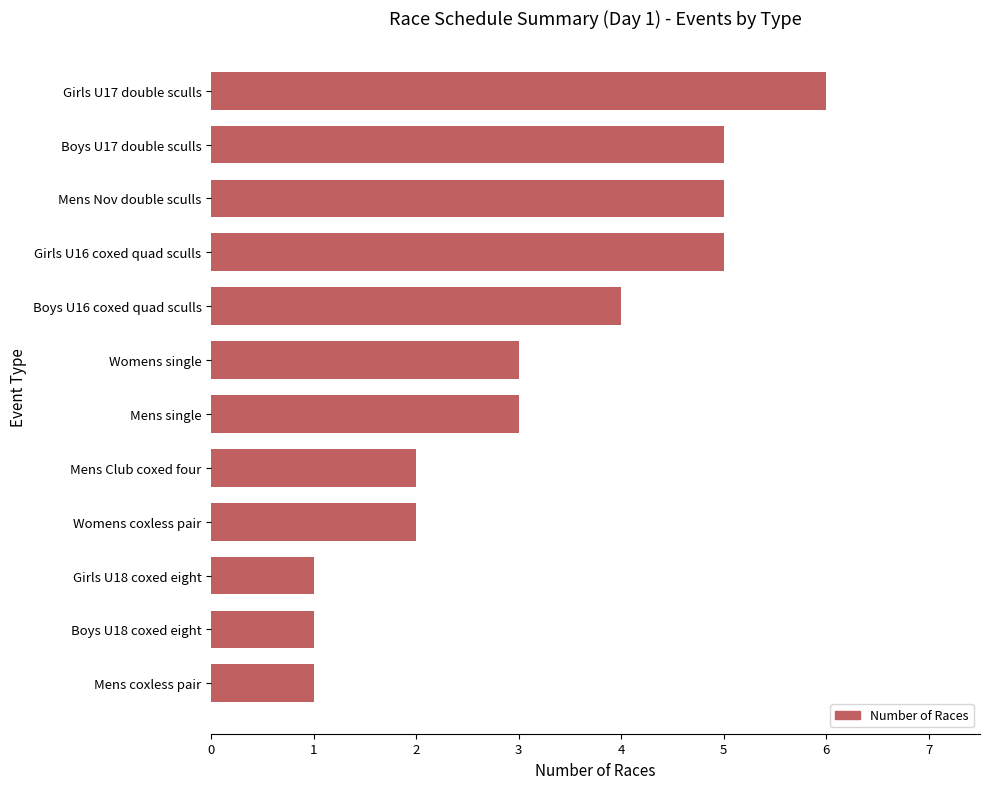

What is the maximum value shown in the chart?

6